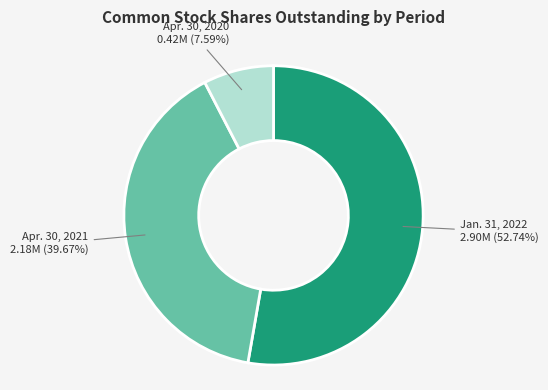

How many slices are in this pie chart?

3